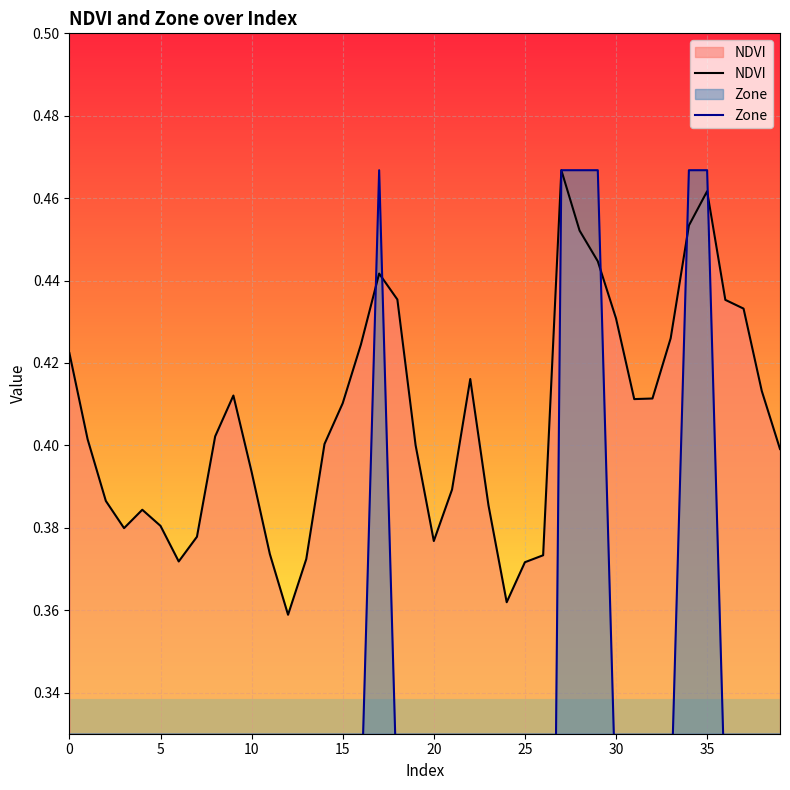

What is the sum of all Zone values?

8.4